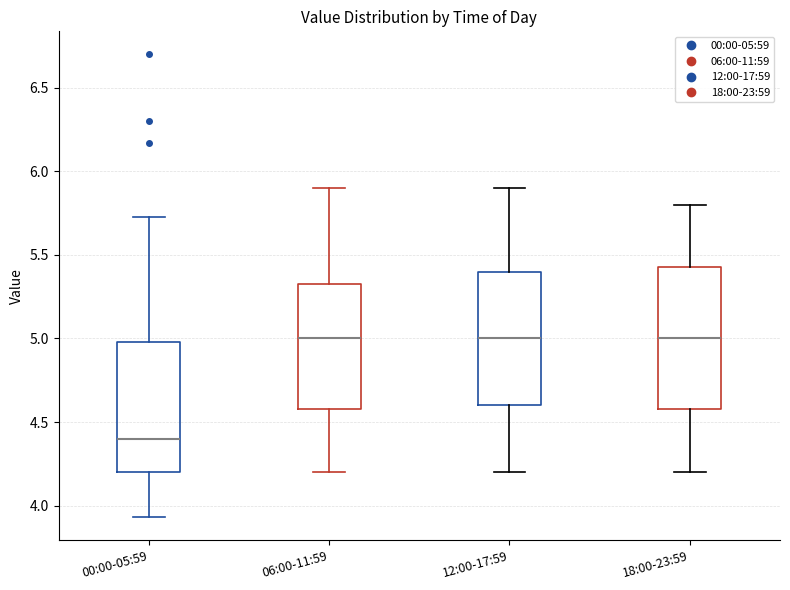

Reading left to right, read every box against the y-axis: the position of its median line, the range the box covers, and the ends of its whiskers. The values are not printed on the chart, so give them approximately, as read against the axis.

00:00-05:59: median 4.40, box 4.20 to 5.00, whiskers 3.95 to 5.75
06:00-11:59: median 5.00, box 4.60 to 5.35, whiskers 4.20 to 5.90
12:00-17:59: median 5.00, box 4.60 to 5.40, whiskers 4.20 to 5.90
18:00-23:59: median 5.00, box 4.60 to 5.45, whiskers 4.20 to 5.80